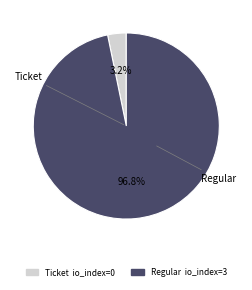

How many slices are in this pie chart?

2